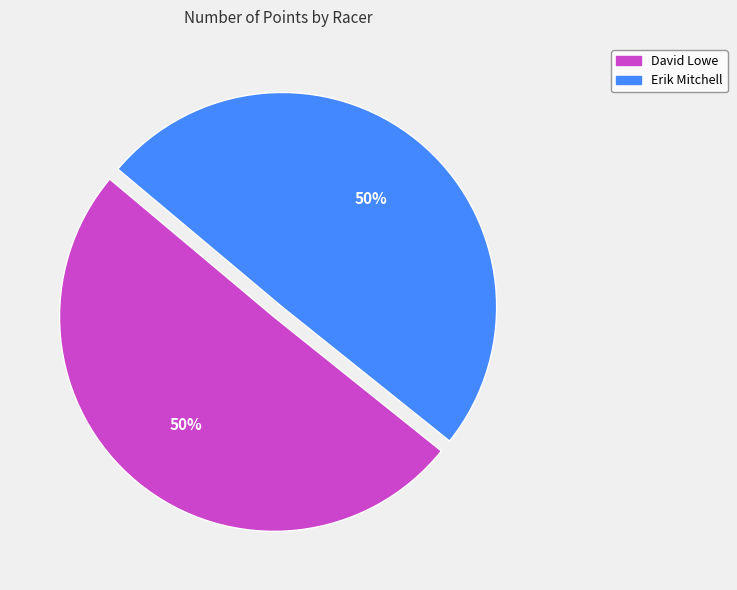

Approximately how many times larger is the value at Erik Mitchell compared to David Lowe?

1.0